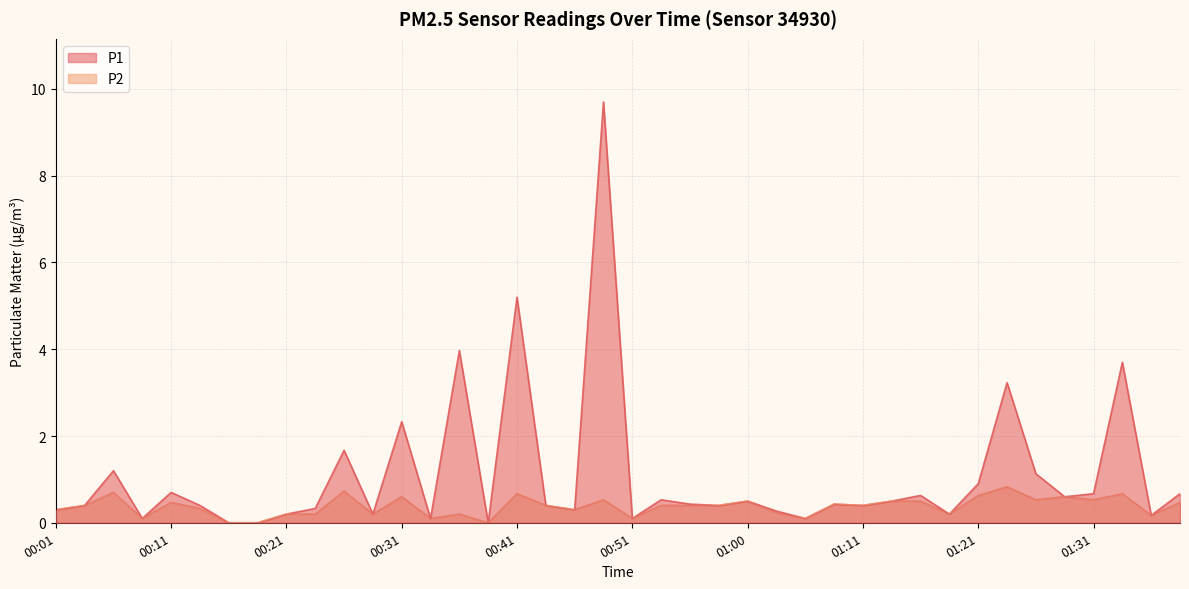

Which series has the largest total across all categories?

P1